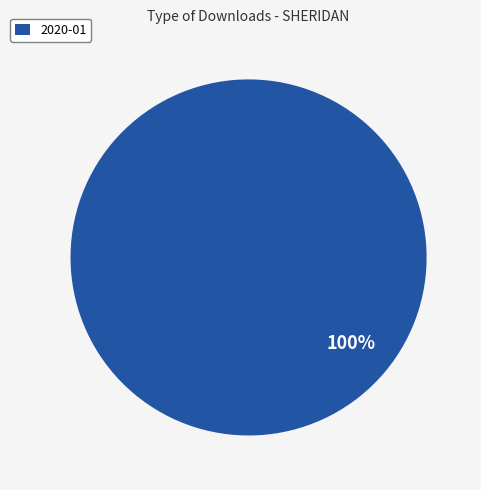

How many slices are in this pie chart?

1